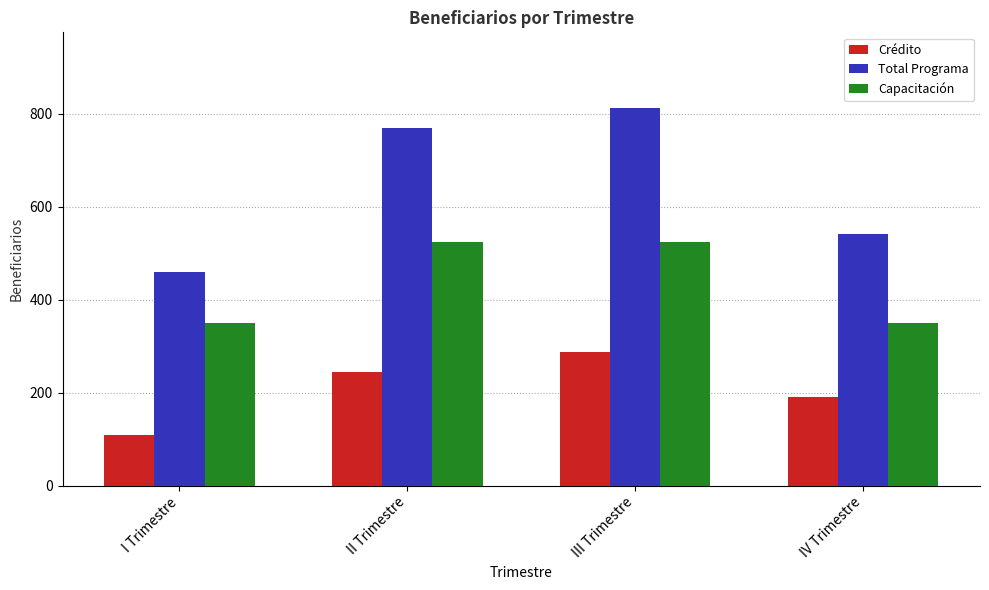

What position from the left is II Trimestre?

2